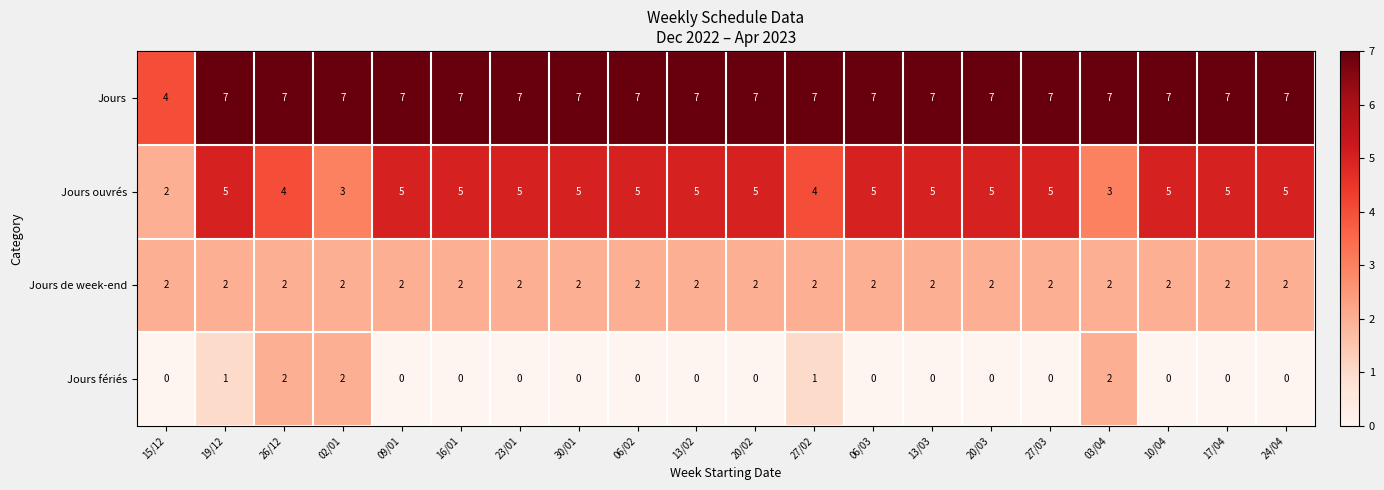

The value of Jours fériés at 06/03 is -1. True or false?

False